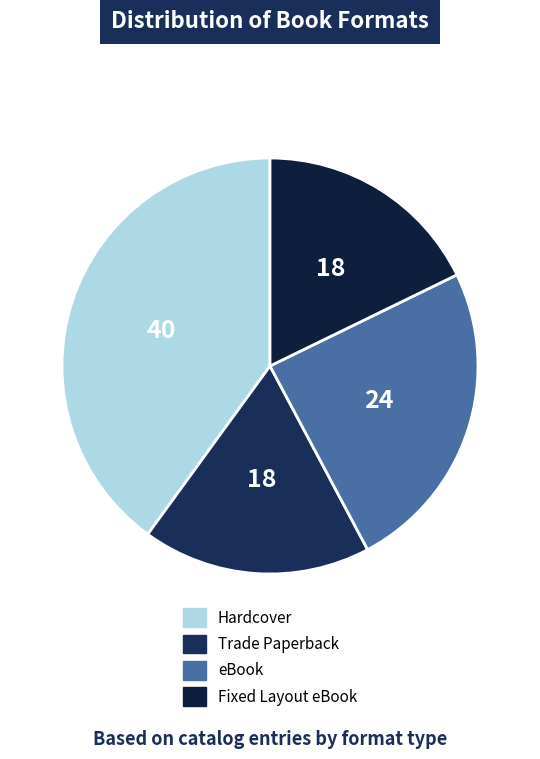

How many segments does this pie chart have?

4